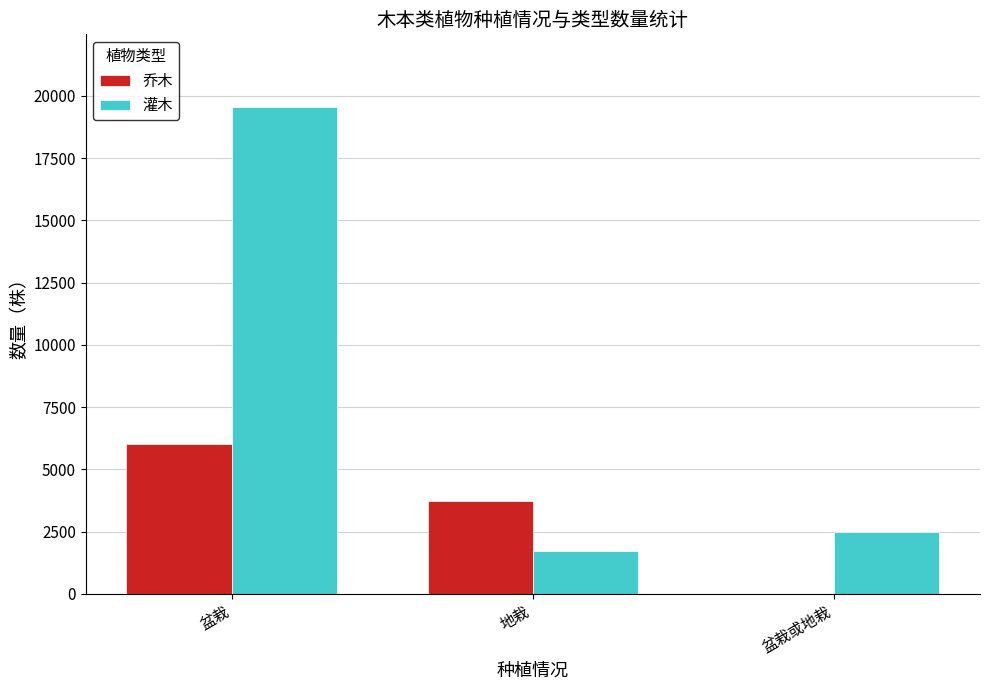

Is the value of 乔木 at 盆栽 greater than the value of 灌木 at 盆栽?

No